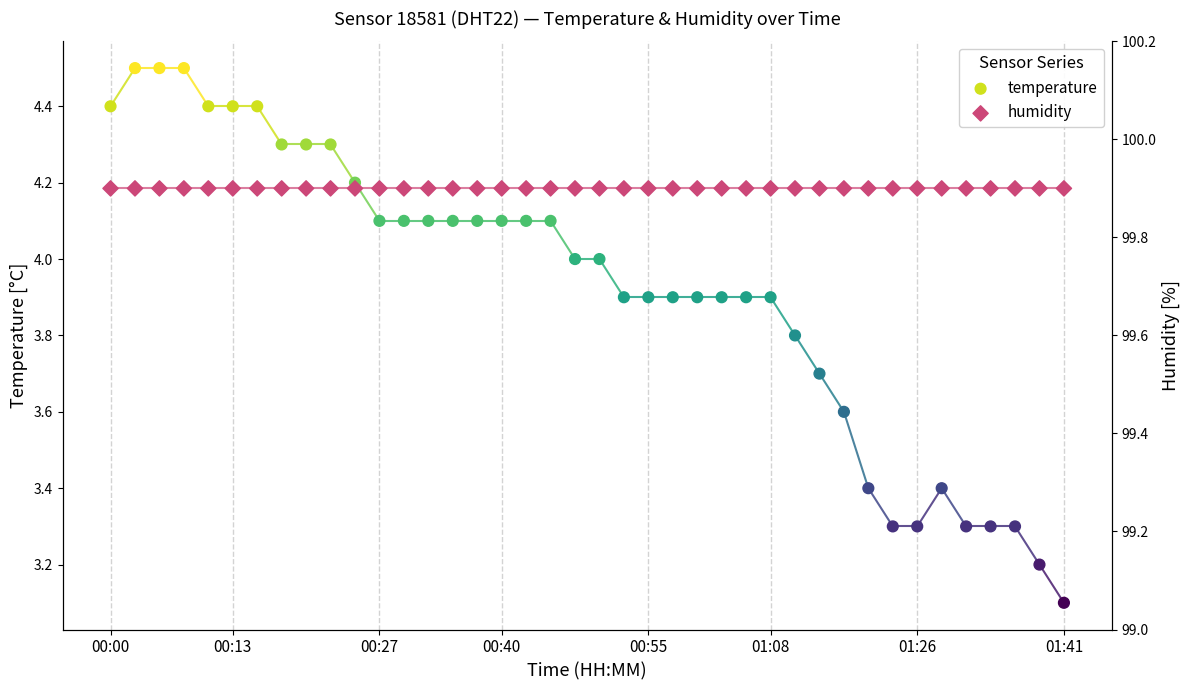

Is the value of humidity at 36 greater than the value of temperature at 17?

Yes